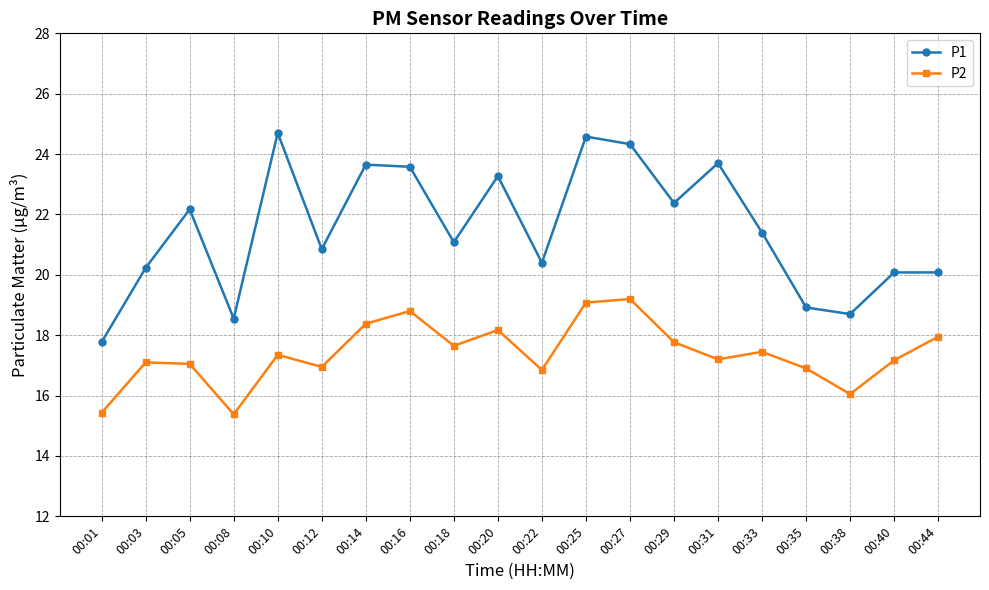

Which series has the widest spread of values?

P1